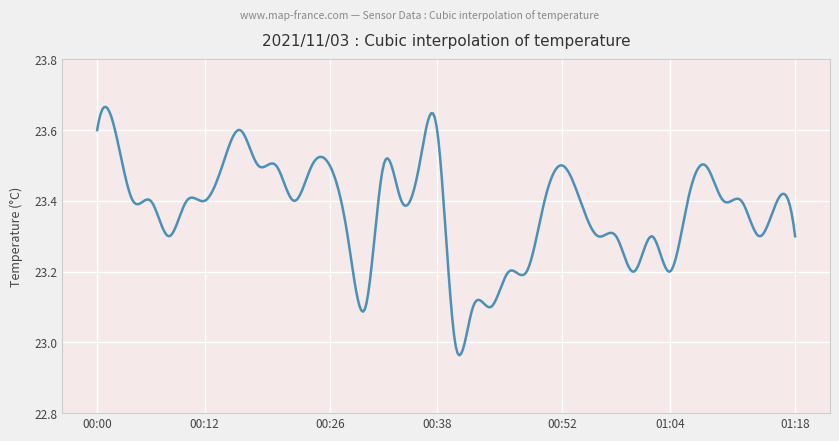

Does the chart have visible grid lines?

Yes